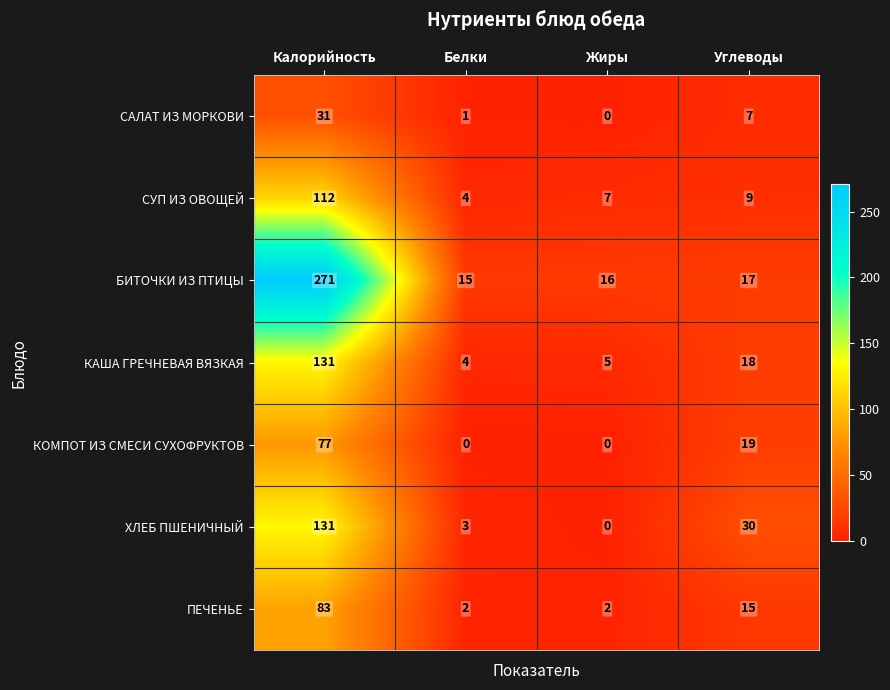

What is the difference between the second highest and second lowest values in the ХЛЕБ ПШЕНИЧНЫЙ series?

27